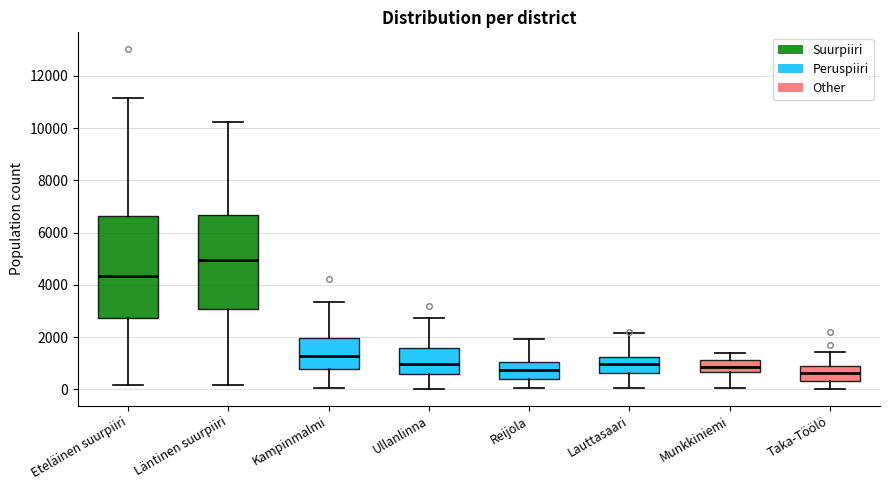

Reading left to right, transcribe this box plot: for each box, give where its median line is, the range the box spans, and where its two whiskers end, as read against the y-axis. The values are not printed on the chart, so give them approximately, as read against the axis.

Eteläinen suurpiiri: median 4400, box 2800 to 6600, whiskers 200 to 11200
Läntinen suurpiiri: median 5000, box 3000 to 6600, whiskers 200 to 10200
Kampinmalmi: median 1200, box 800 to 2000, whiskers 0 to 3400
Ullanlinna: median 1000, box 600 to 1600, whiskers 0 to 2800
Reijola: median 800, box 400 to 1000, whiskers 0 to 2000
Lauttasaari: median 1000, box 600 to 1200, whiskers 0 to 2200
Munkkiniemi: median 800, box 600 to 1200, whiskers 0 to 1400
Taka-Töölö: median 600, box 400 to 800, whiskers 0 to 1400